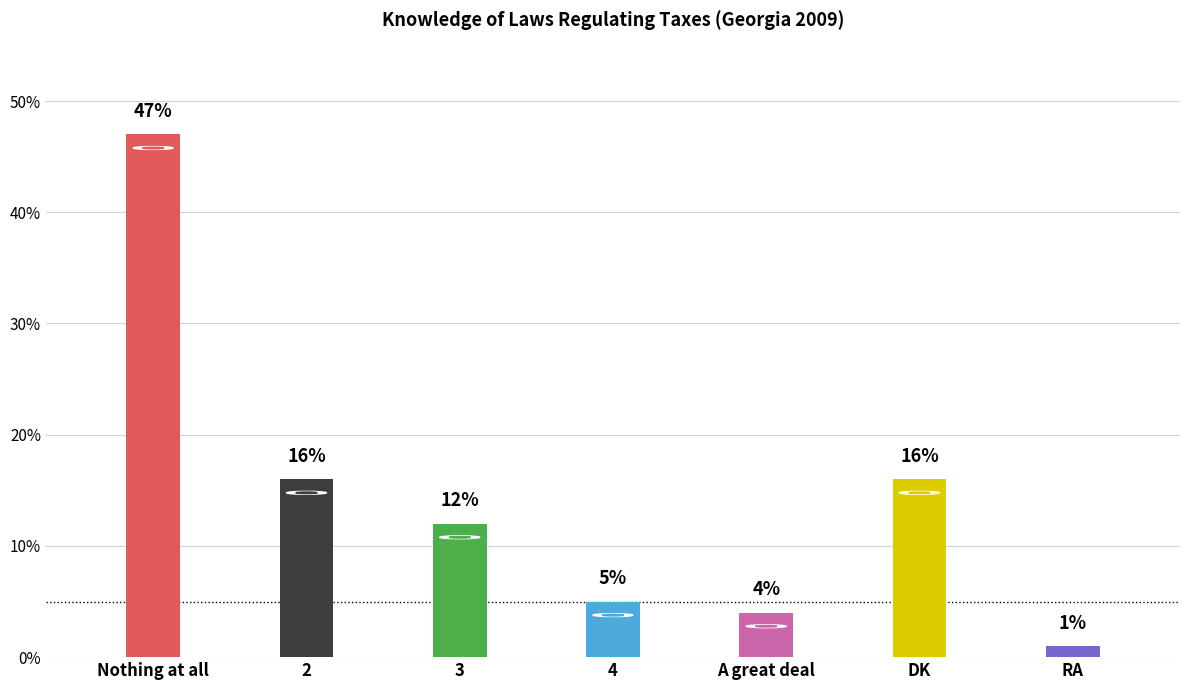

What is the difference between the second highest and second lowest values?

12